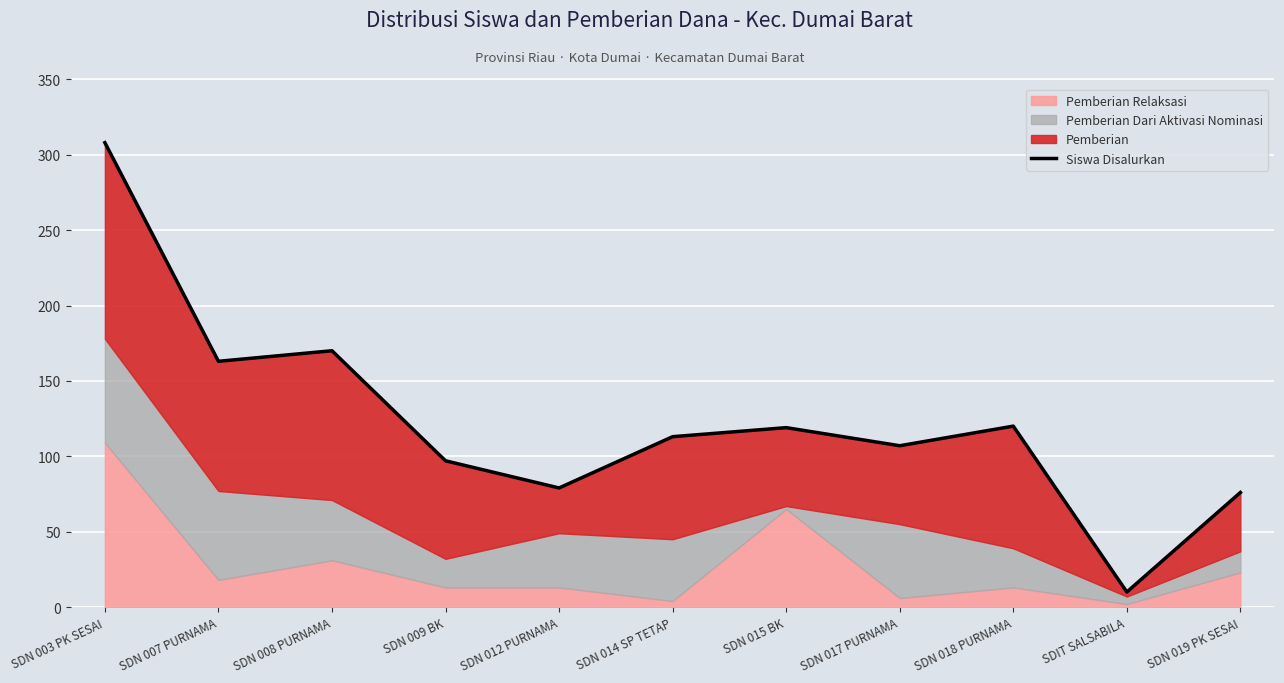

How many data points are less than 113?

5